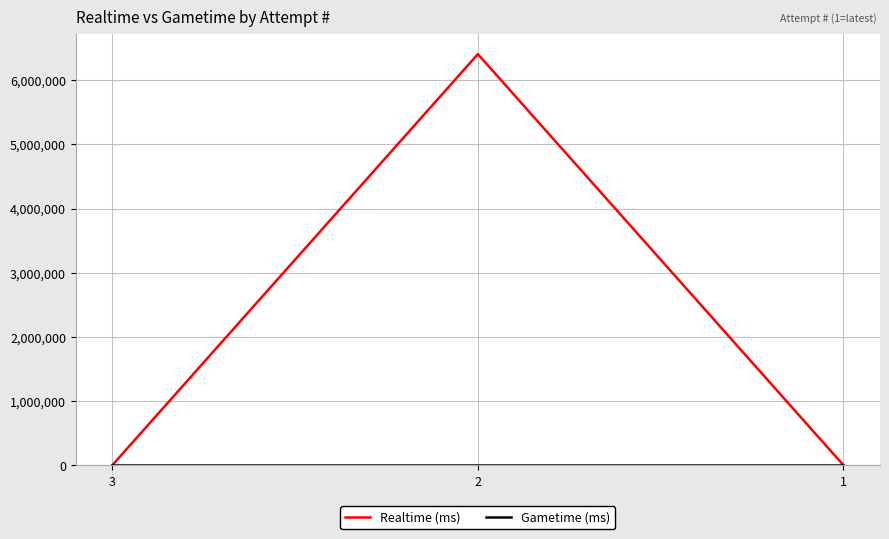

Is this an area chart (filled region under the line)?

No